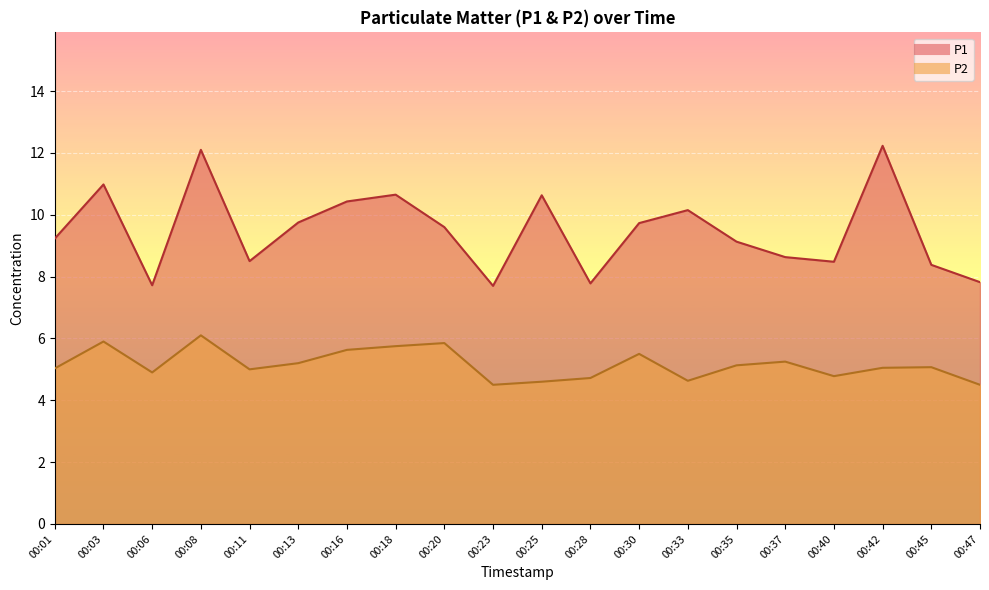

Reading left to right, extract all data points from this chart.

P1: 9.2	11.0	7.7	12.1	8.5	9.8	10.4	10.7	9.6	7.7	10.6	7.8	9.7	10.2	9.1	8.6	8.5	12.2	8.4	7.8
P2: 5.0	5.9	4.9	6.1	5.0	5.2	5.6	5.8	5.8	4.5	4.6	4.7	5.5	4.6	5.1	5.2	4.8	5.0	5.1	4.5